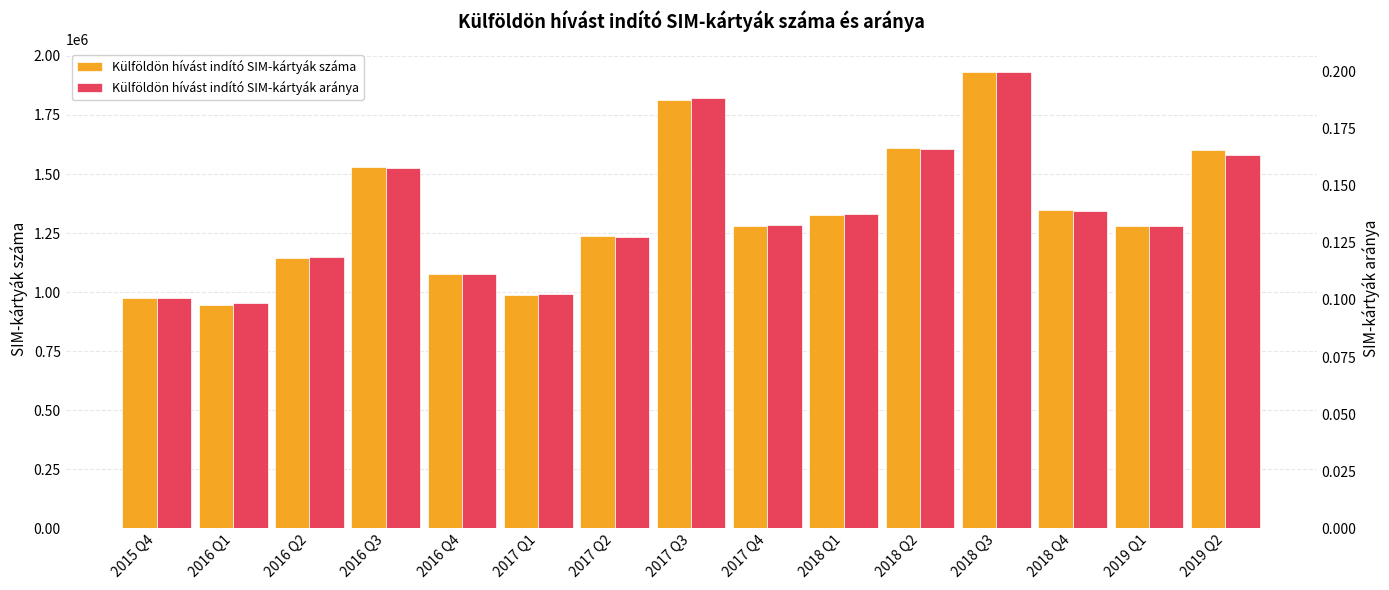

Read the Külföldön hívást indító SIM-kártyák száma value at 2017 Q2.

1237076.0